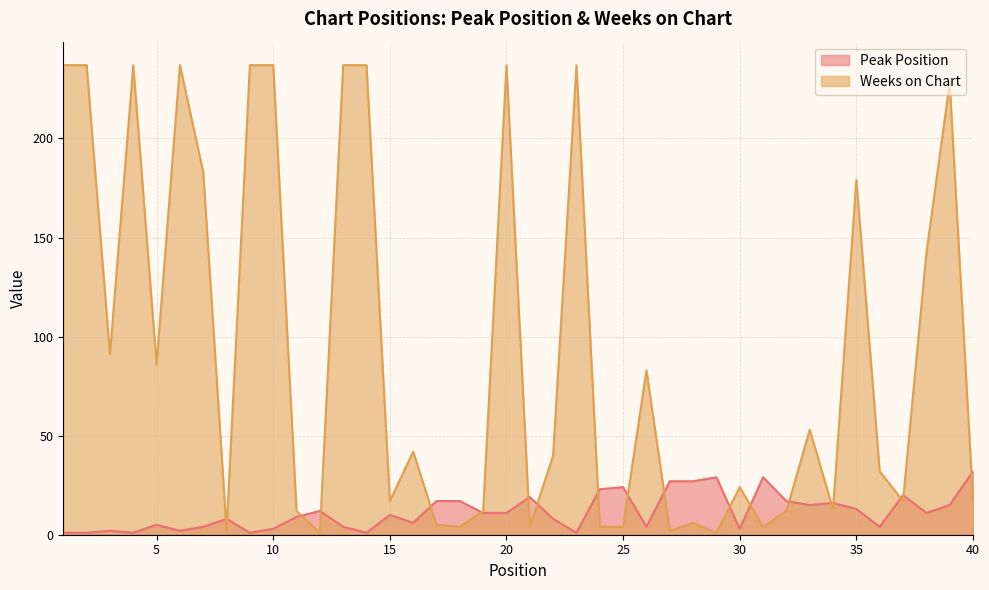

At which category does Weeks on Chart reach its first local valley?

3